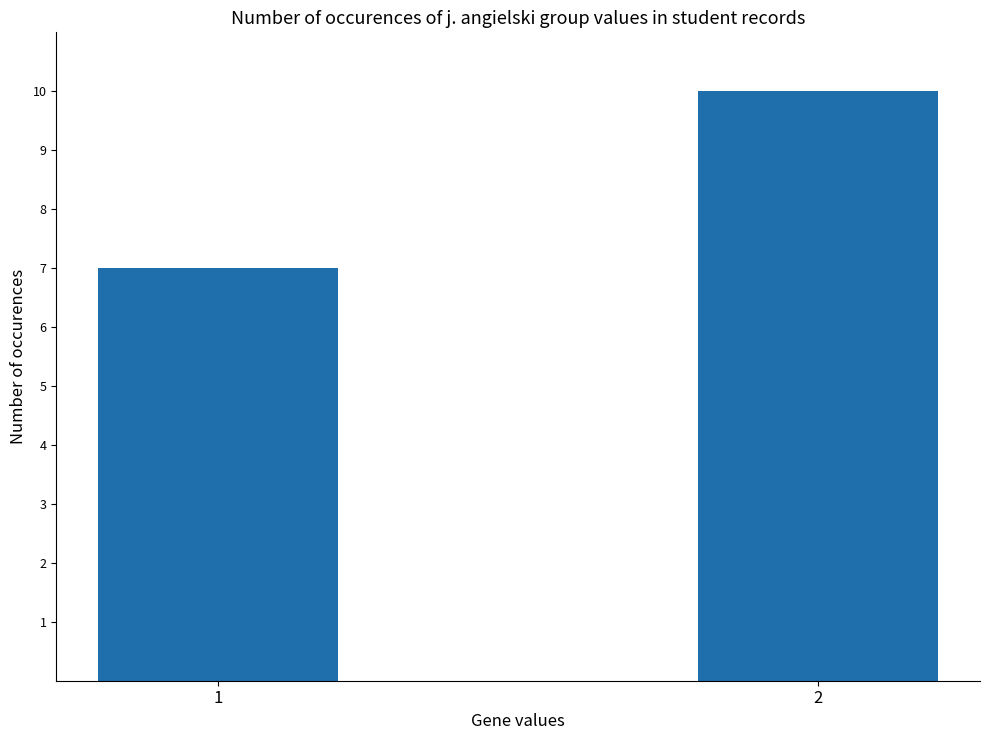

Rank the categories by value from lowest to highest.

1, 2